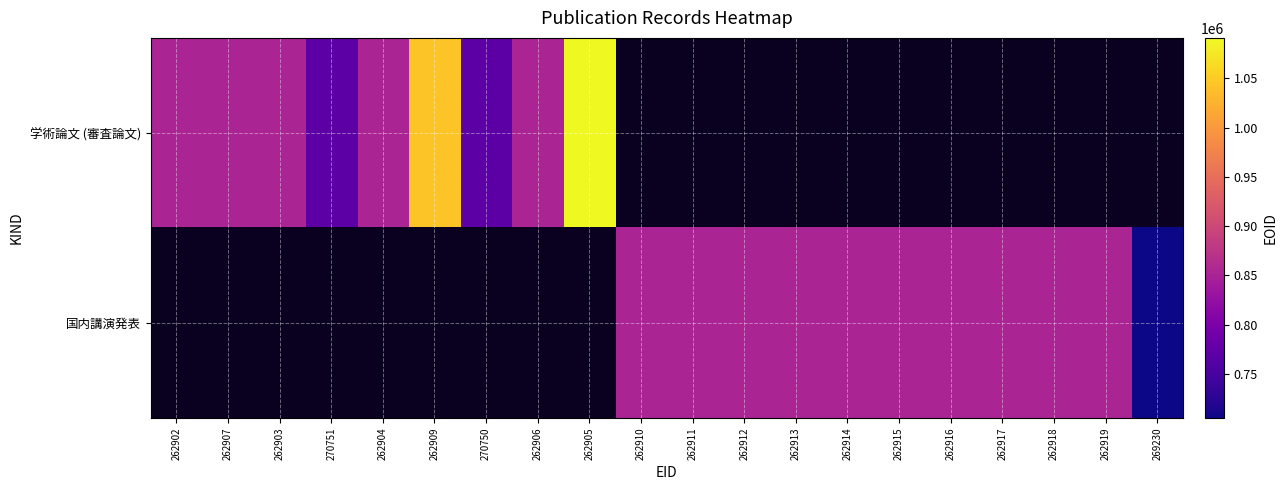

Which category has the lowest value across all series?

269230